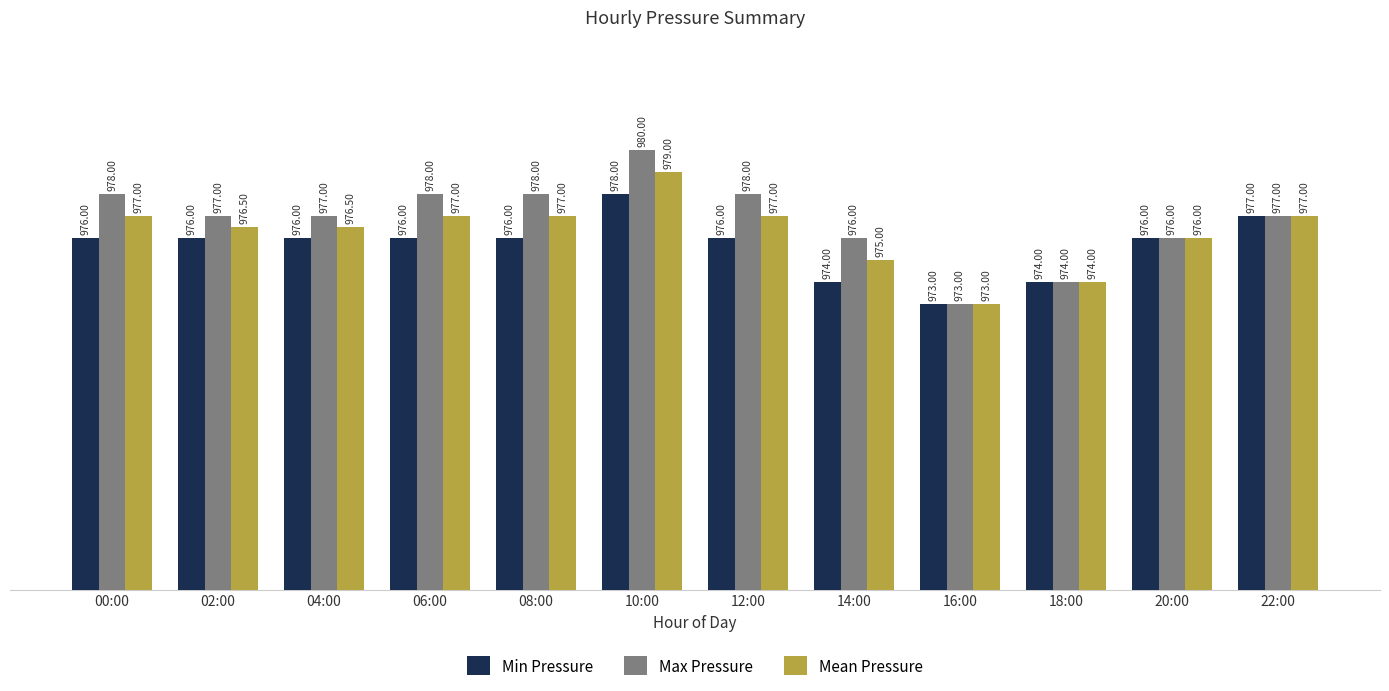

Which series has the largest range (max minus min)?

Max Pressure